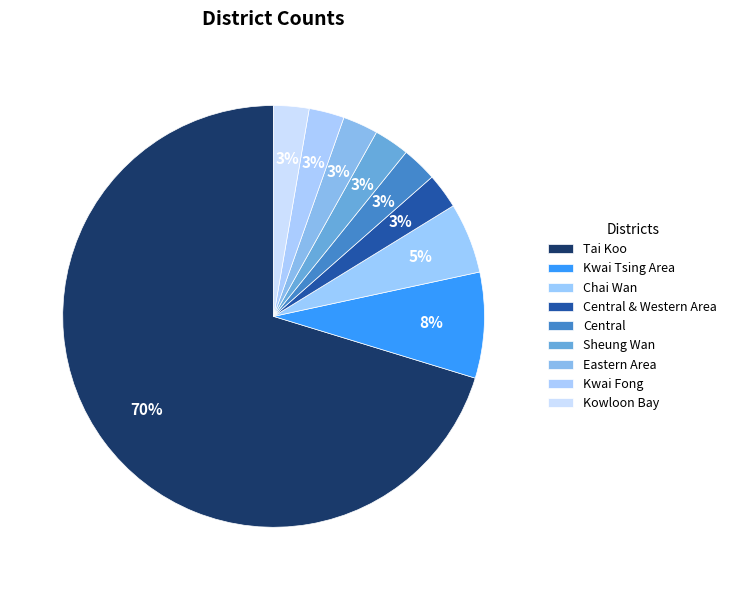

Between Kwai Tsing Area and Central & Western Area, which is larger?

Kwai Tsing Area